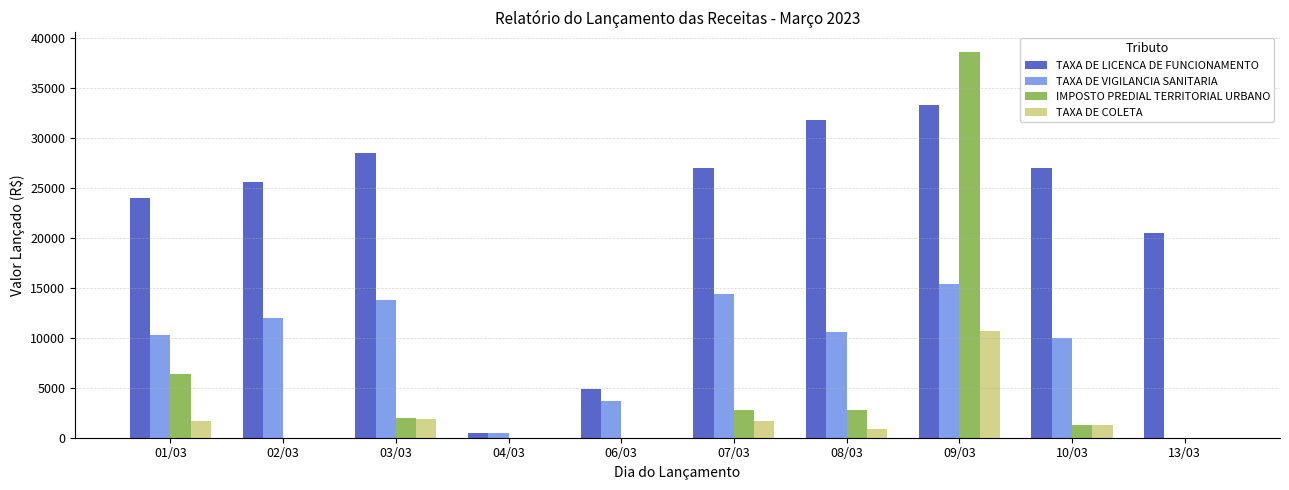

Is it true that TAXA DE VIGILANCIA SANITARIA equals 16673.7 at 08/03?

False